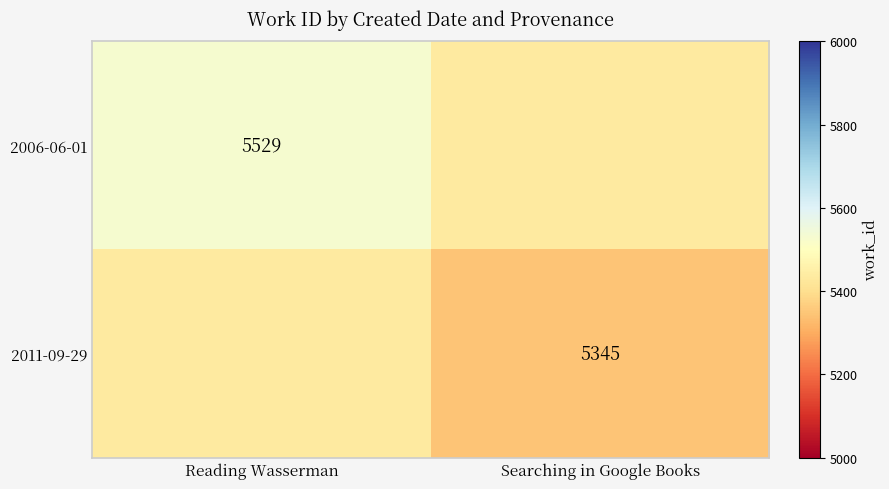

True or false: 2011-09-29 has a value of 5345 at Searching in Google Books.

True